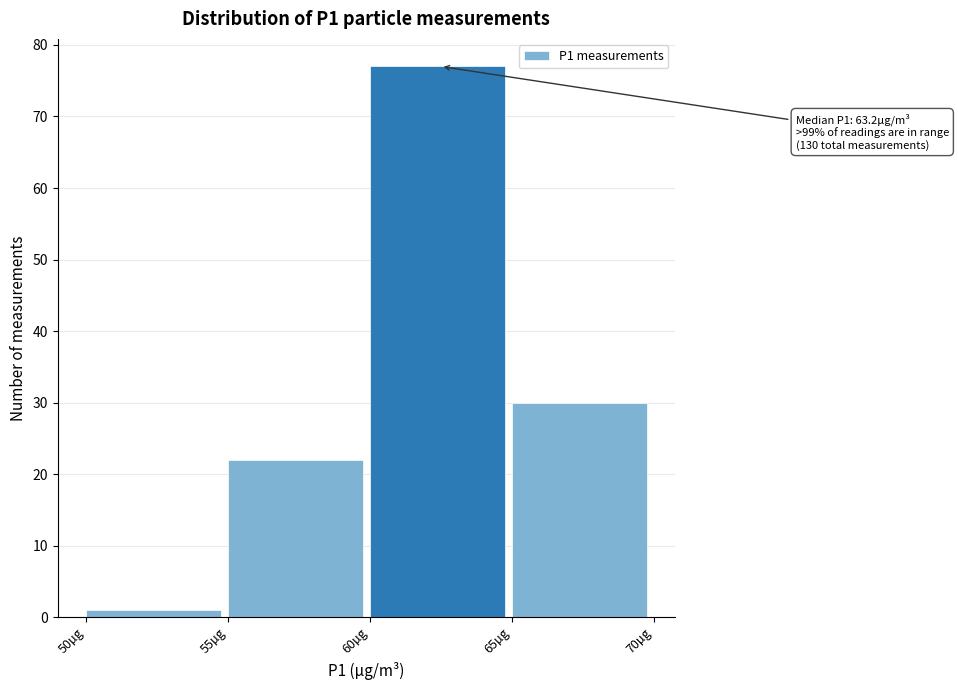

Which range on the x-axis has the tallest bar?

60 to 65